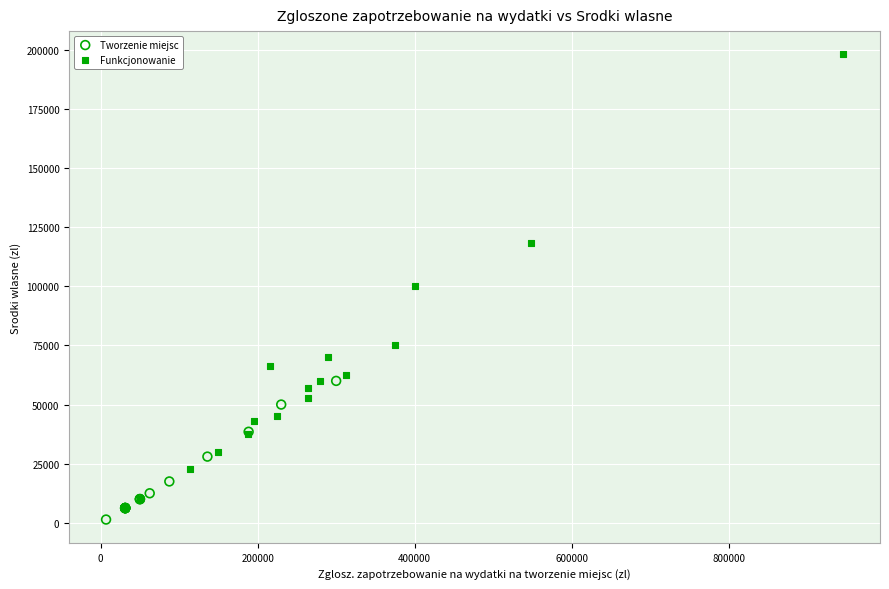

What are all the series names shown in the legend?

Tworzenie miejsc, Funkcjonowanie